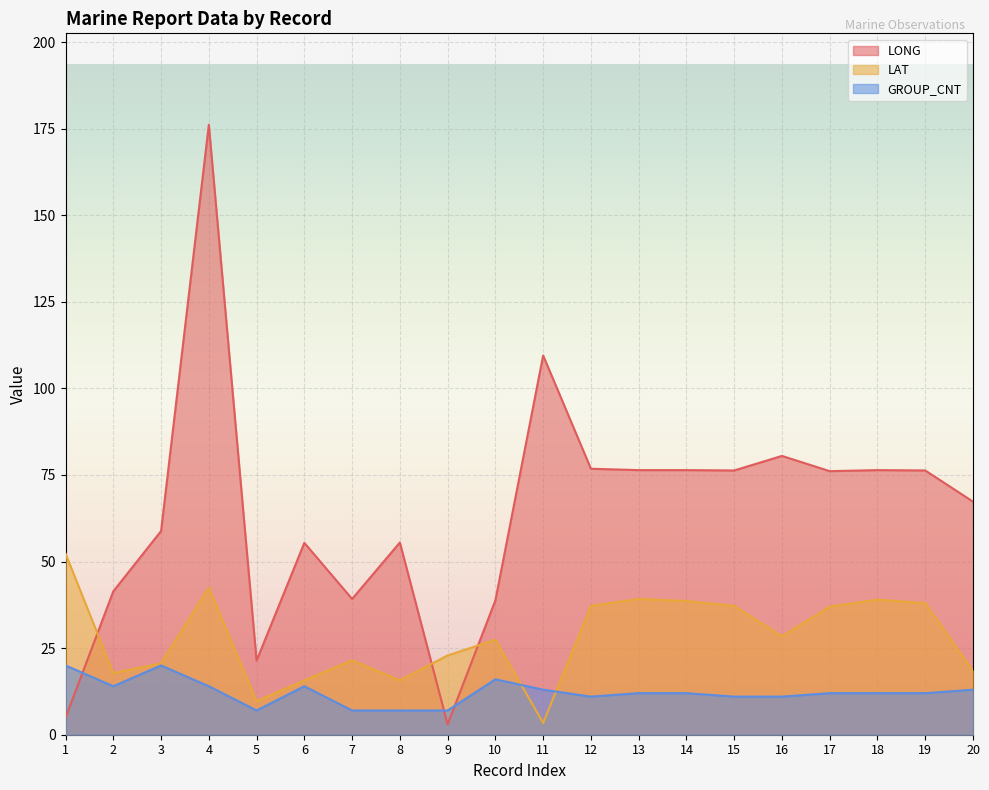

True or false: GROUP_CNT and LAT intersect in this chart.

True